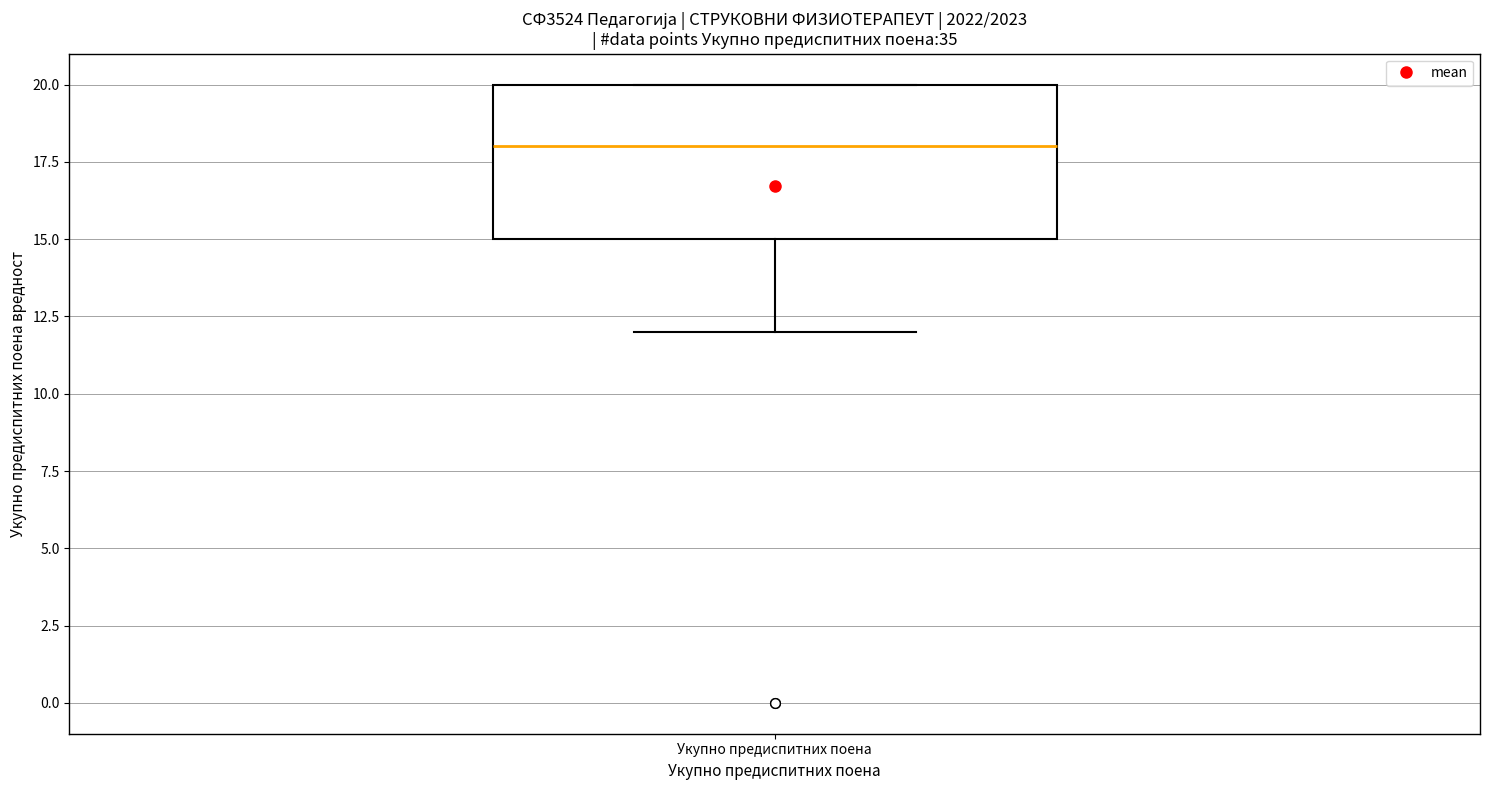

Read this box plot against the y-axis: the position of the median line, the range covered by the box, and the ends of both whiskers. The values are not printed on the chart, so give them approximately, as read against the axis.

median 18, box 15 to 20, whiskers 12 to 20